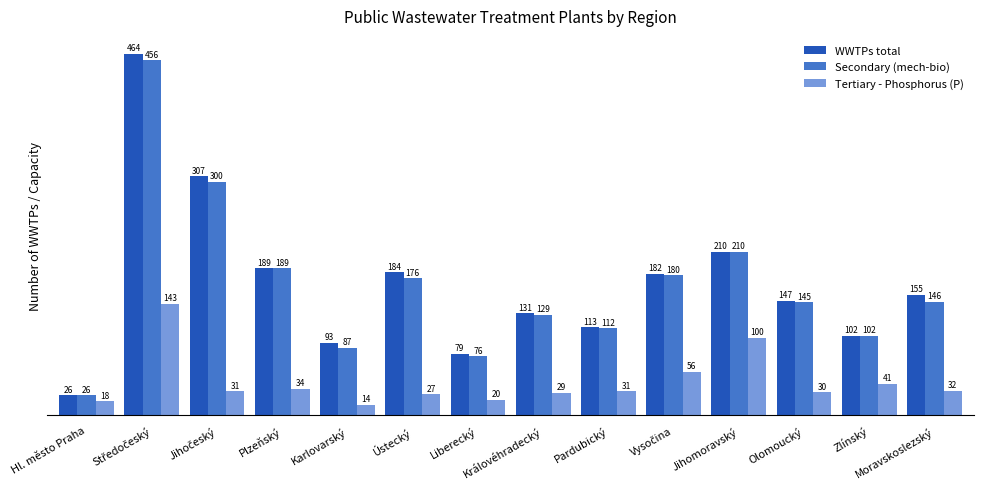

Rank the series by their maximum value, from highest to lowest.

WWTPs total, Secondary (mech-bio), Tertiary - Phosphorus (P)